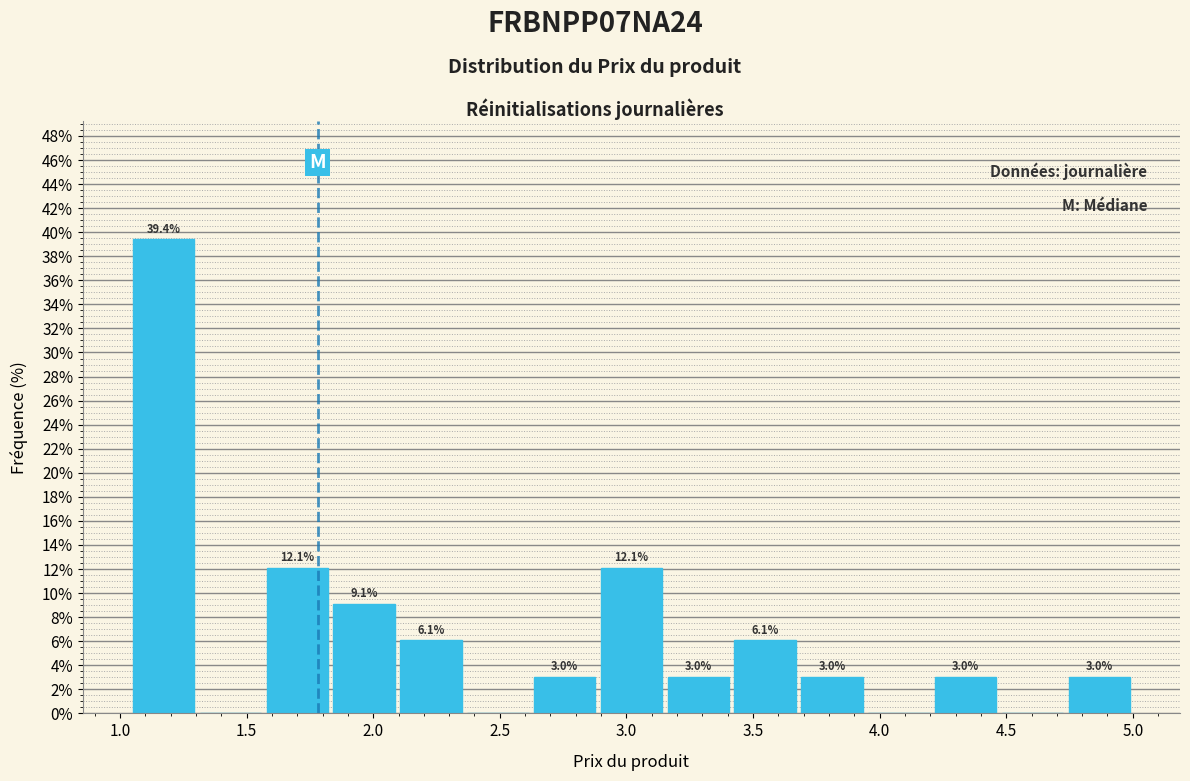

Which range on the x-axis has the tallest bar?

1.05 to 1.30